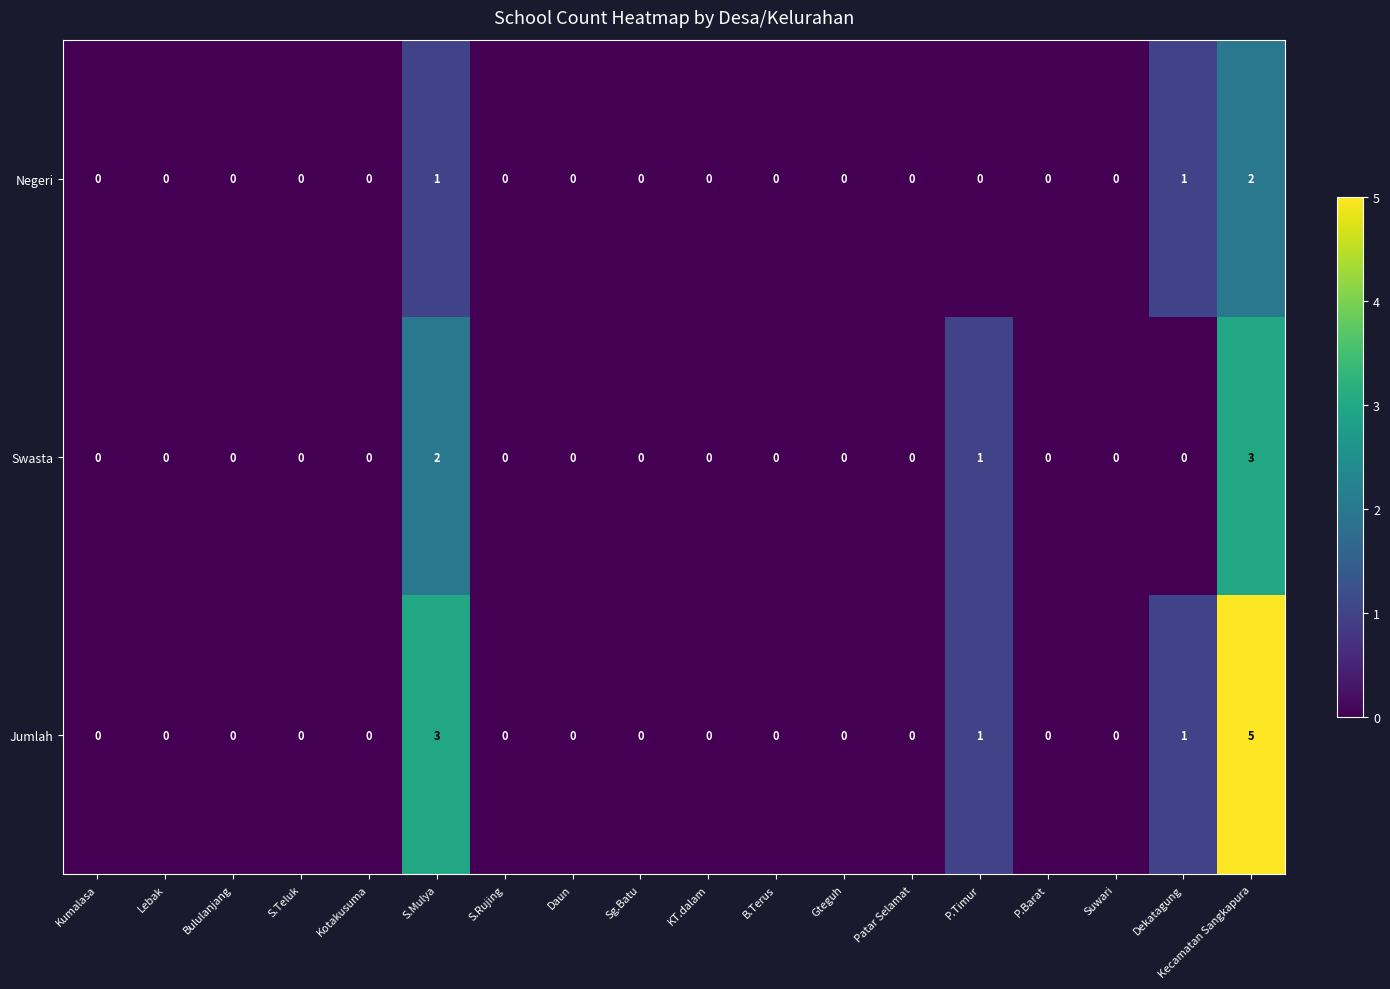

Which series has the widest spread of values?

Jumlah